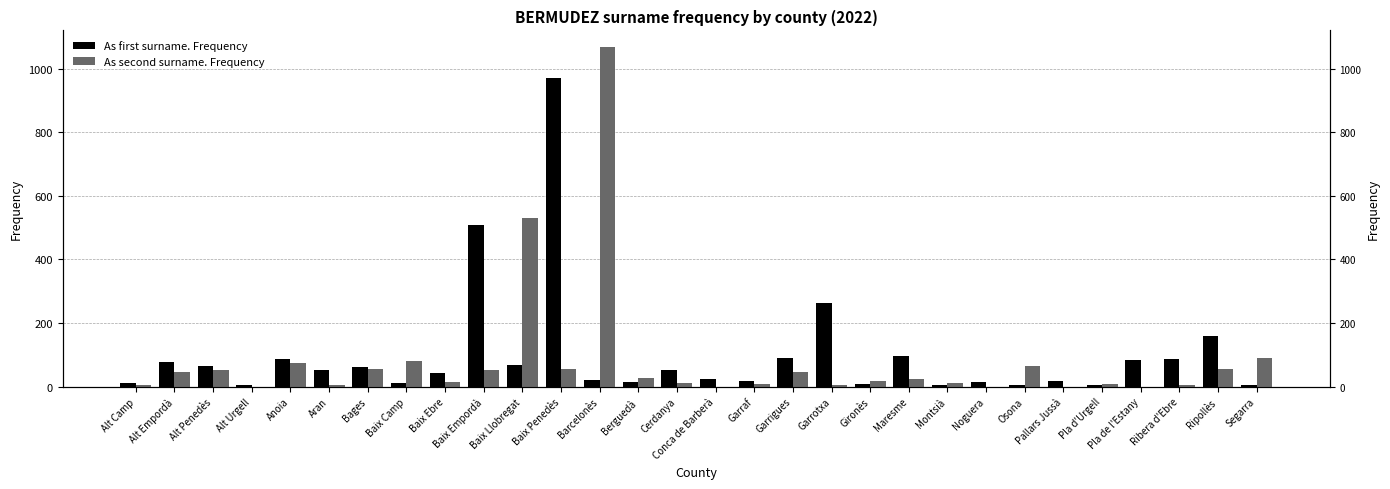

Which series changed the most between Alt Penedès and Baix Llobregat?

As second surname. Frequency